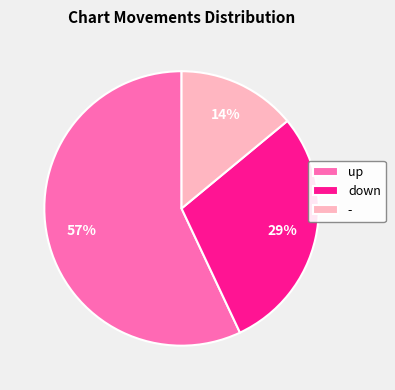

Is the sum of down and - greater than half?

No